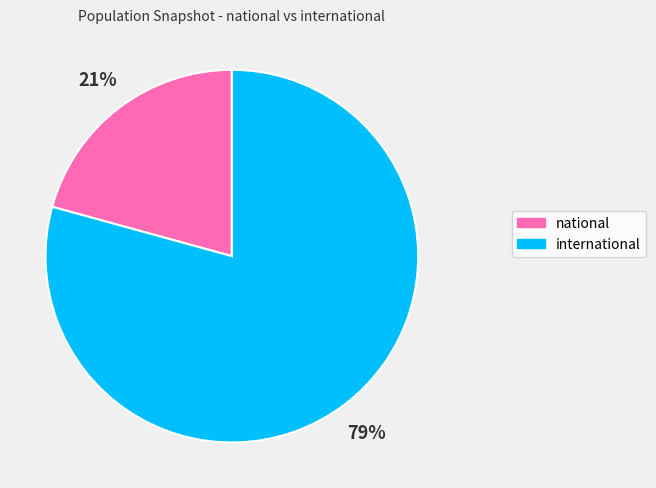

How many segments does this pie chart have?

2